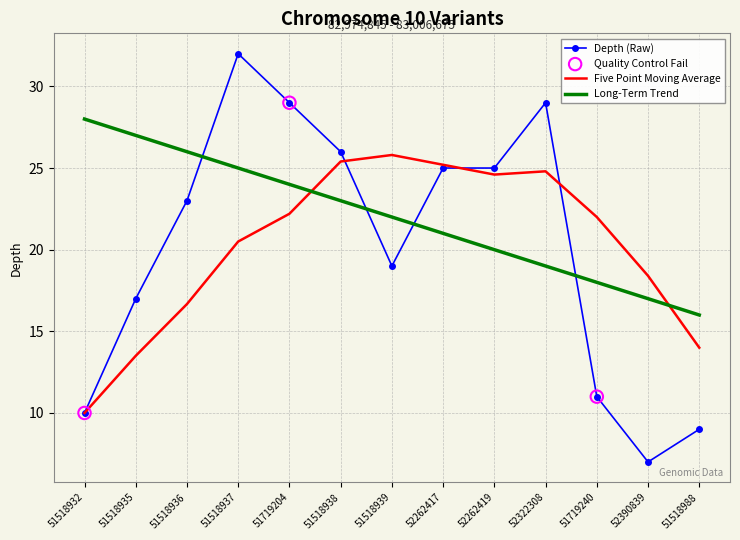

At which category is the sum across all series the highest?

51518937